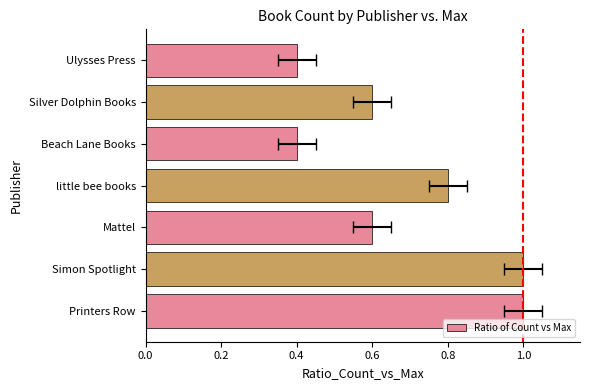

Reading left to right, extract all data points from this chart.

1.0	1.0	0.6	0.8	0.4	0.6	0.4